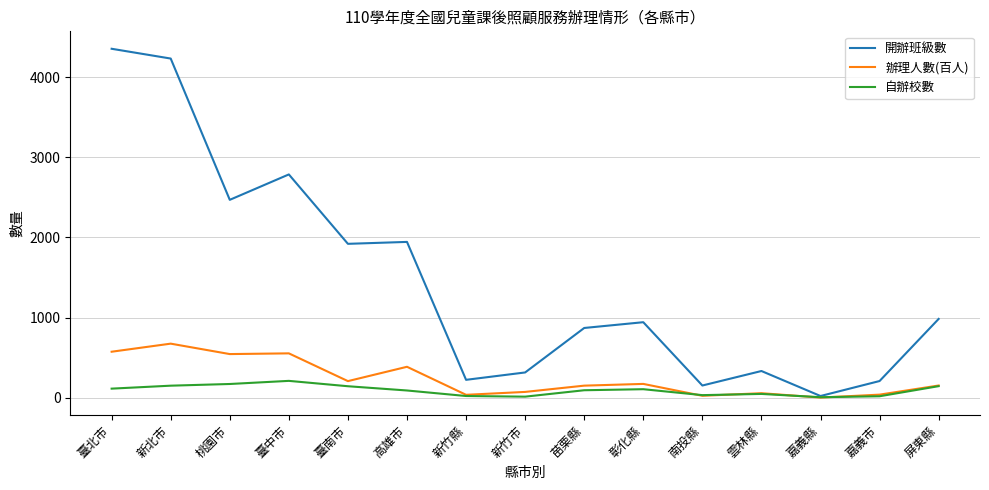

In 開辦班級數, how many points are lower than both neighbors (excluding endpoints)?

5